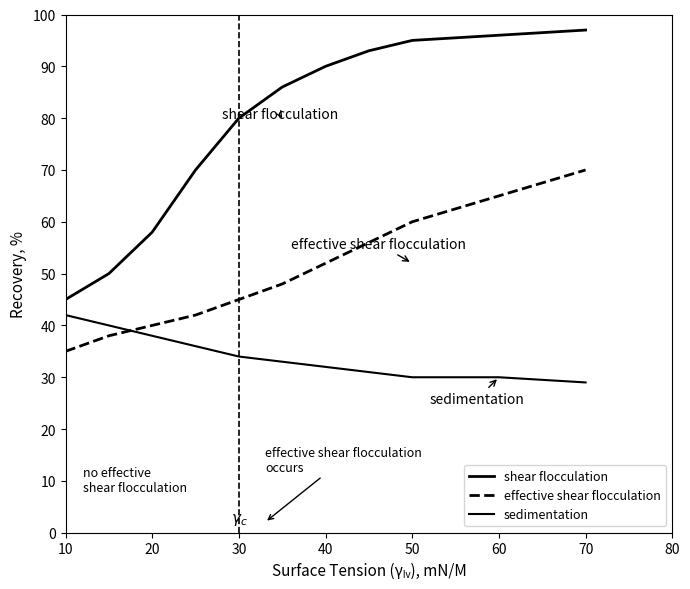

What is the label of the 10th point from the left?

60